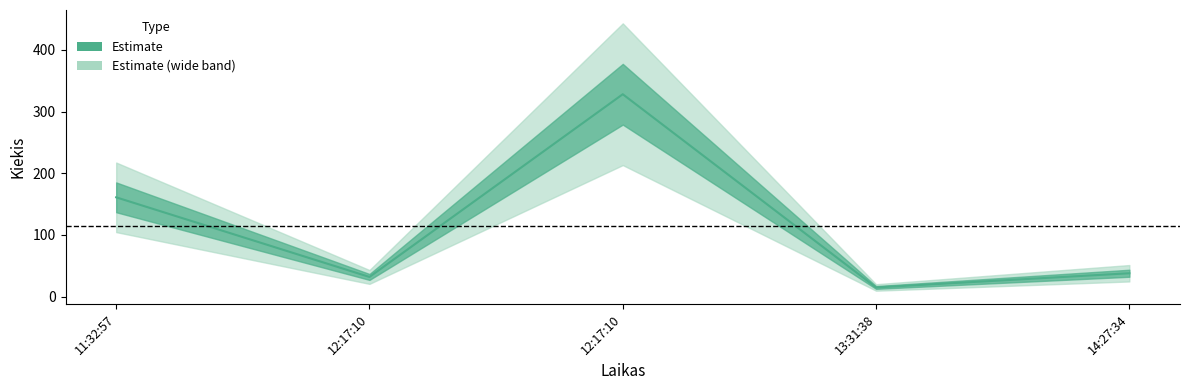

What is the greatest value displayed?

328